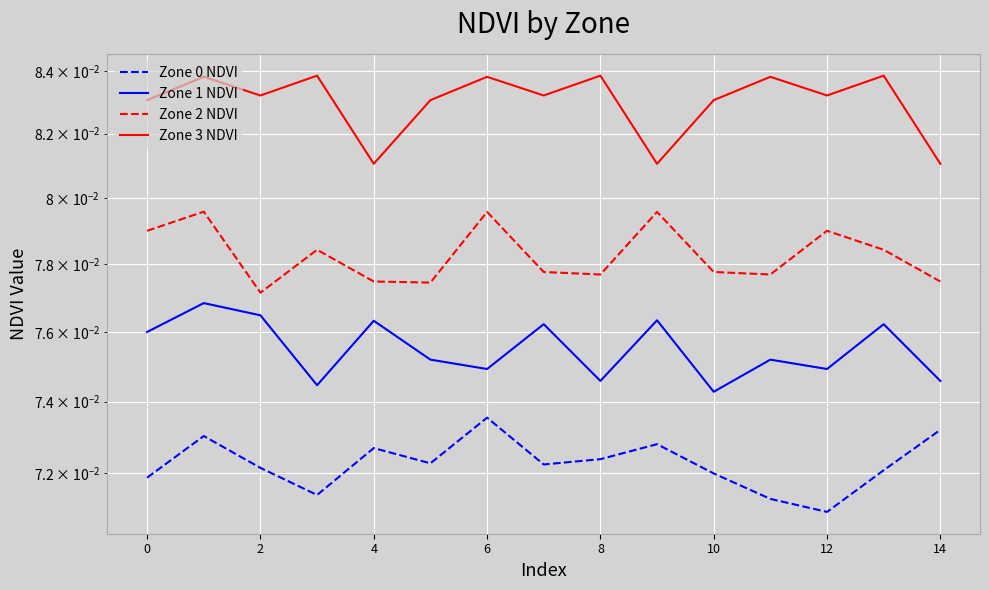

How many interior local peaks does the Zone 1 NDVI series have?

6